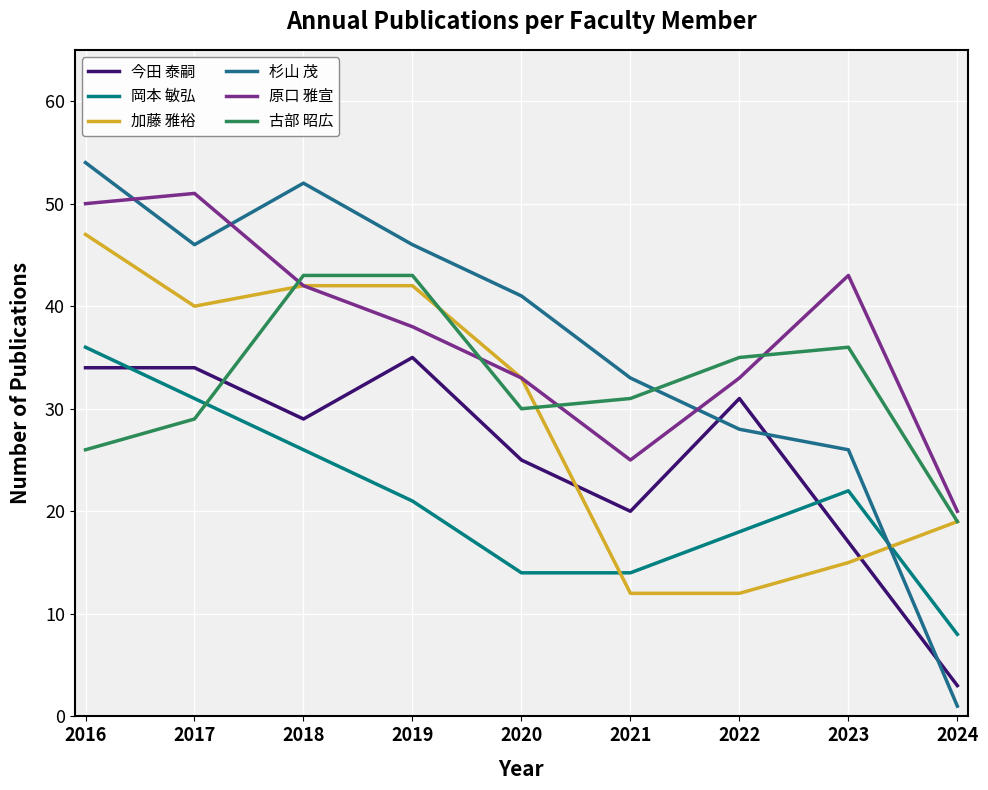

Does the chart display data point markers on the line(s)?

No